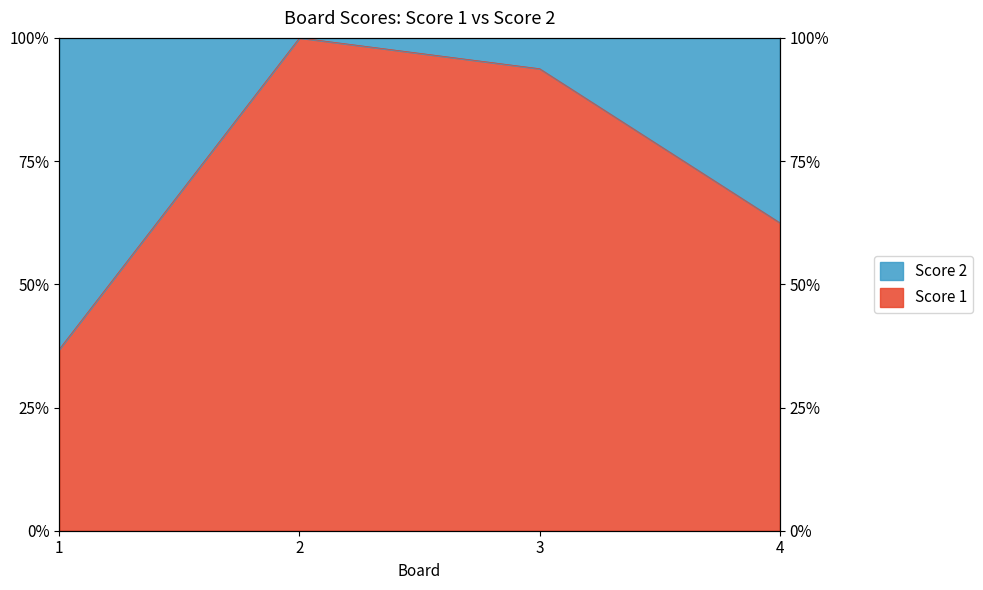

What is the difference between the second highest and minimum values?

56.9